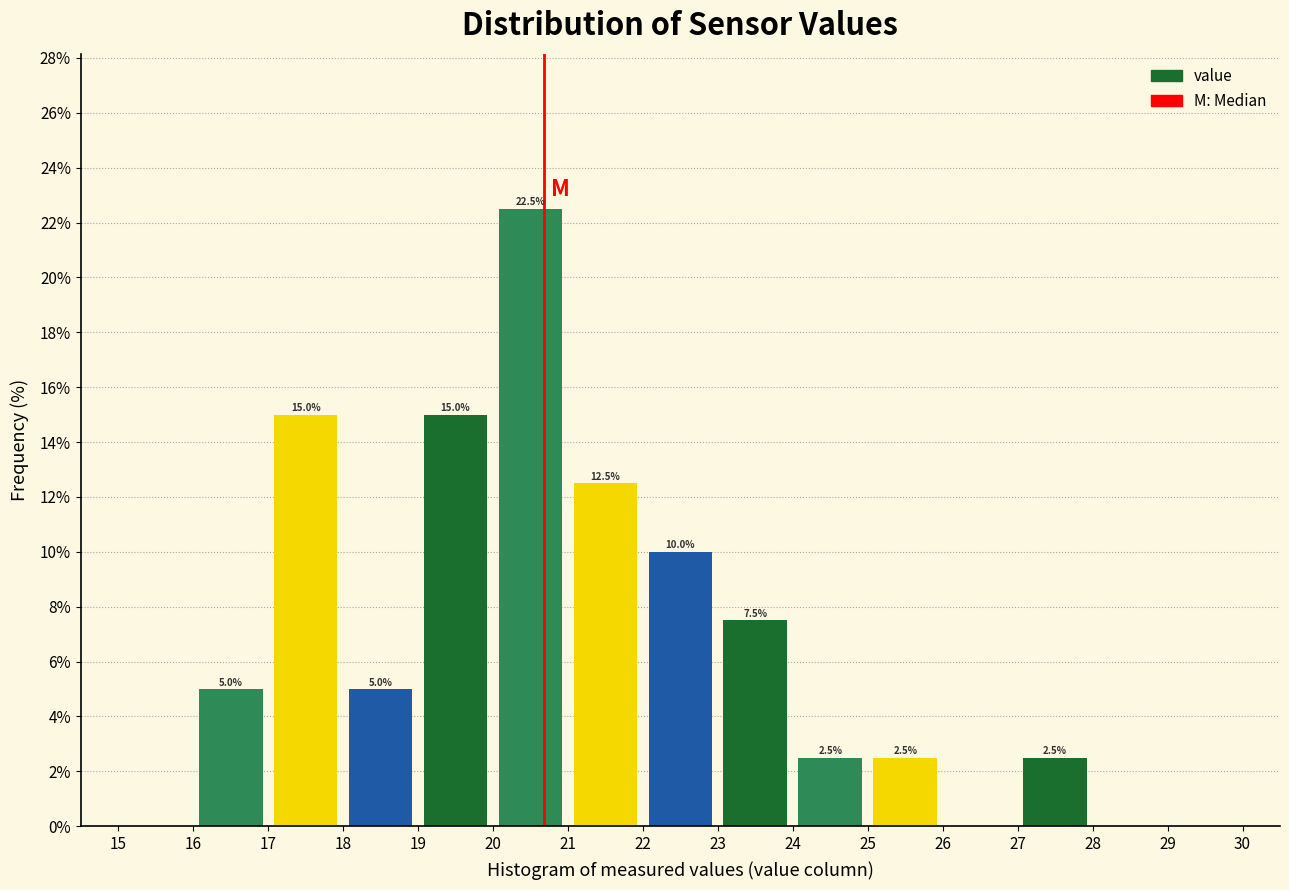

Over which range of the x-axis is the bar tallest?

20 to 21